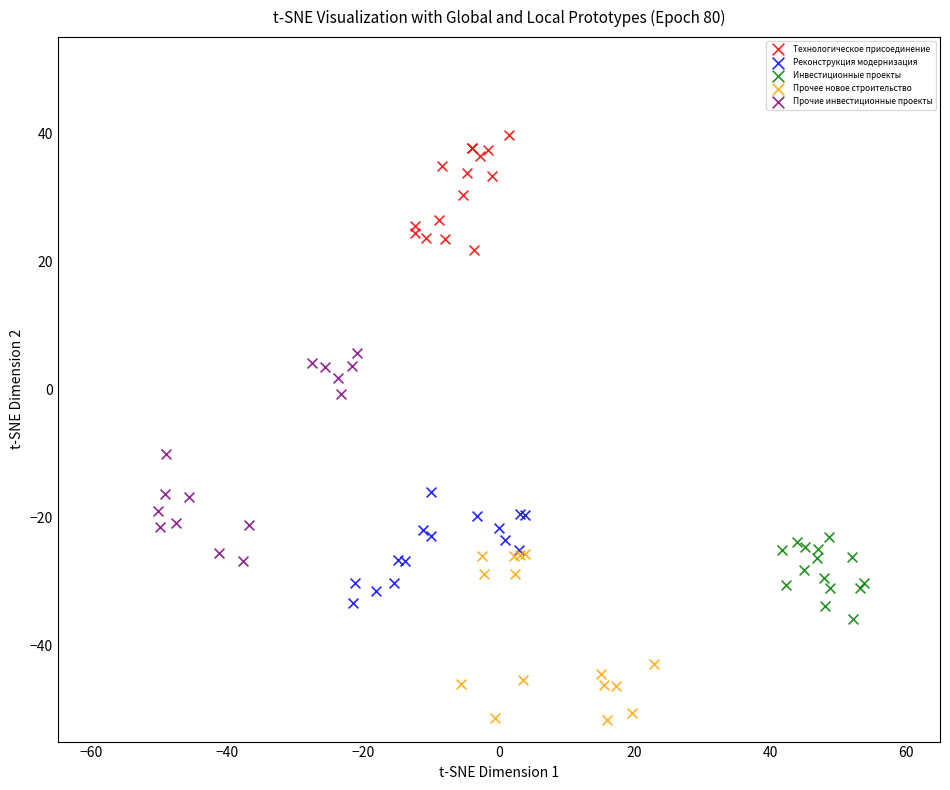

Which series contains the highest Y value?

Технологическое присоединение